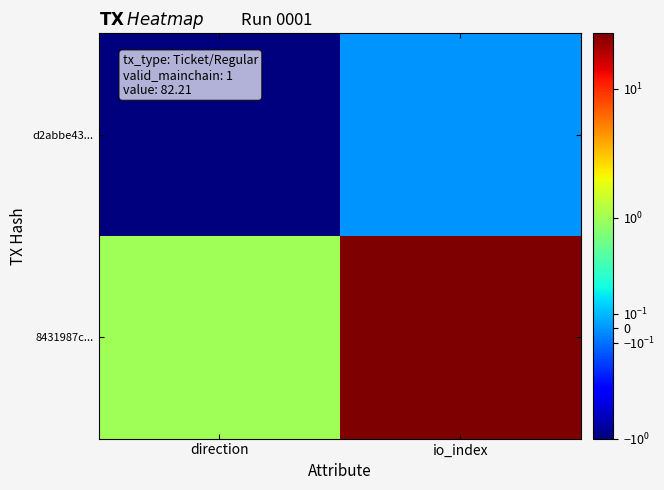

What is the spread (max minus min) of values at io_index?

27